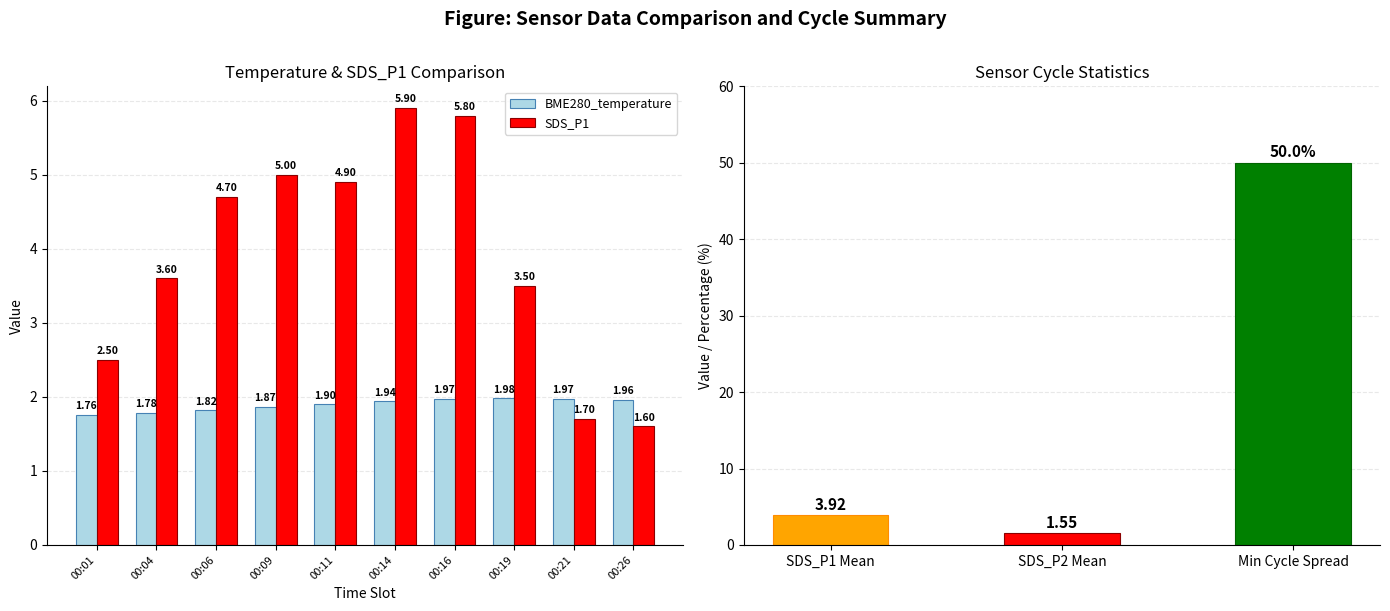

Which category has the lowest value in the SDS_P1 series?

00:26